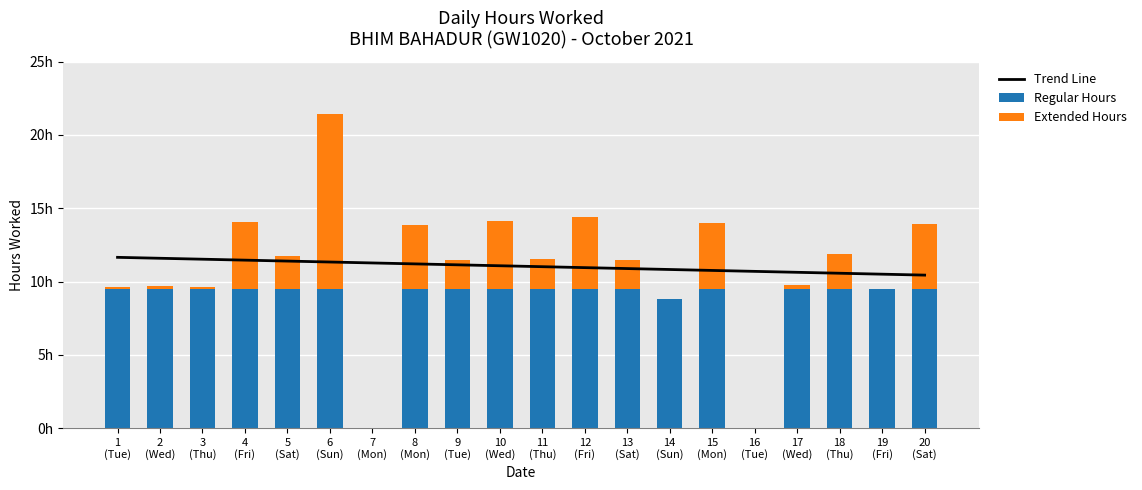

What is the label of the 12th bar from the right?

9
(Tue)